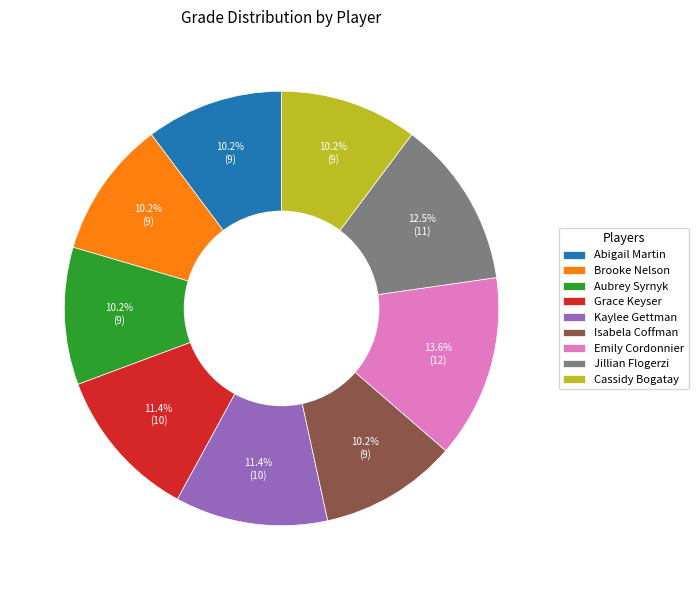

Is Jillian Flogerzi the majority of the pie?

No